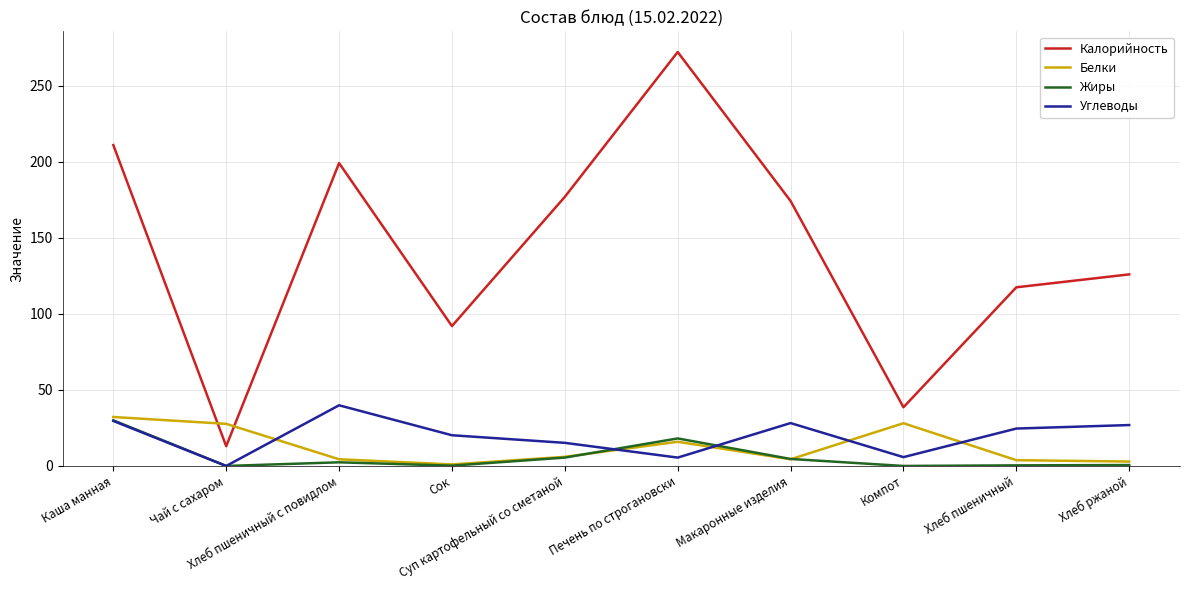

How many intersections are there between Белки and Калорийность?

2